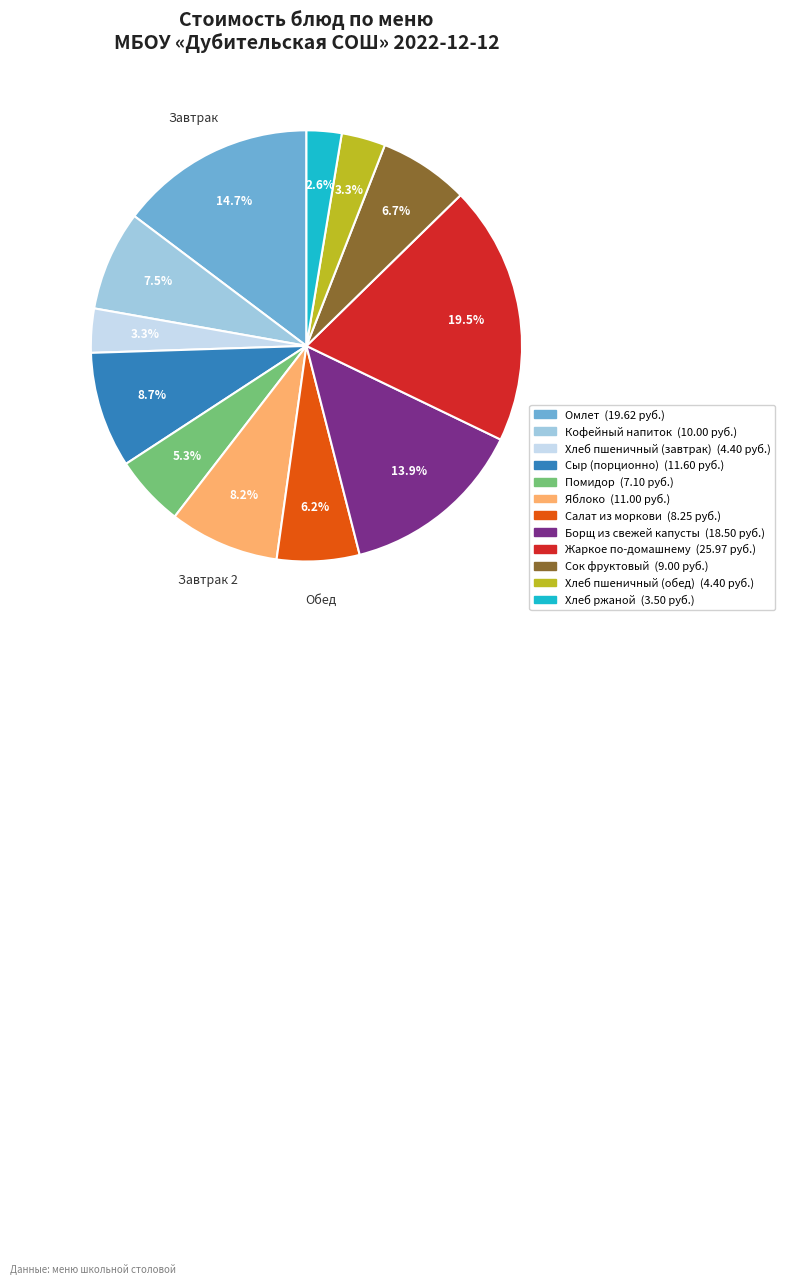

Does Сыр (порционно) account for over 50% of the chart?

No